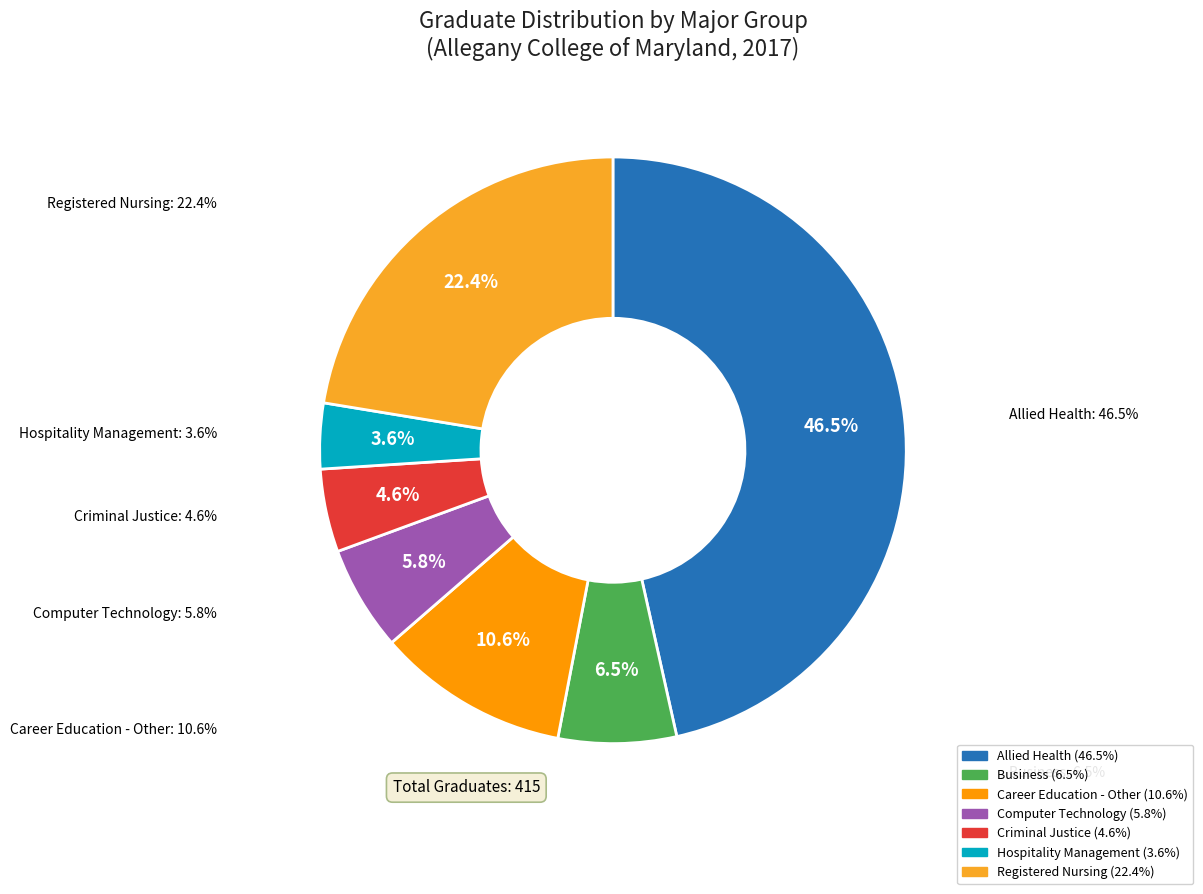

Does Business account for over 50% of the chart?

No